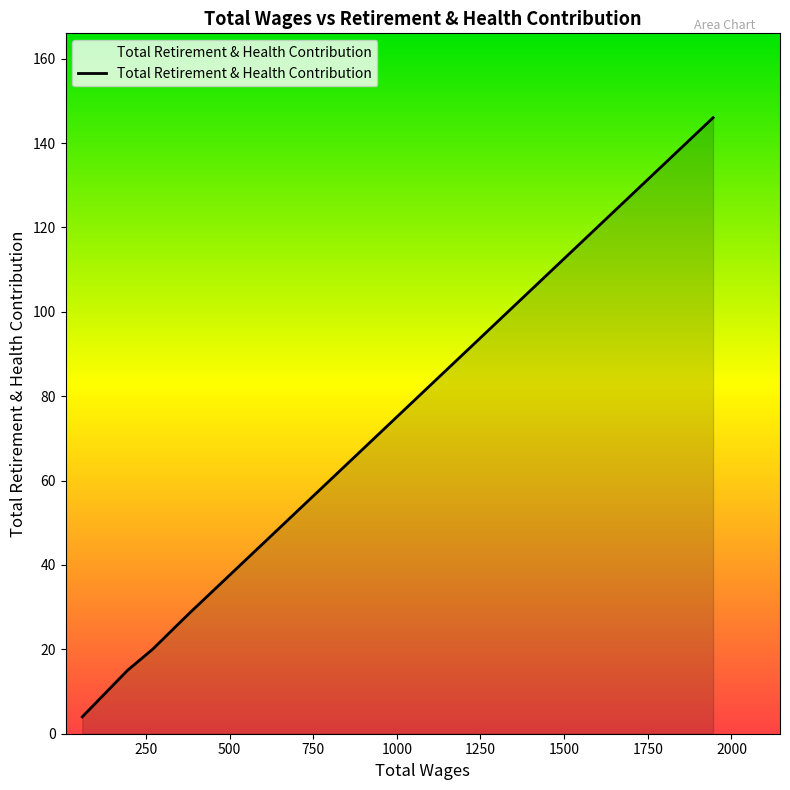

True or false: the data has more than 1 interior local peaks.

False